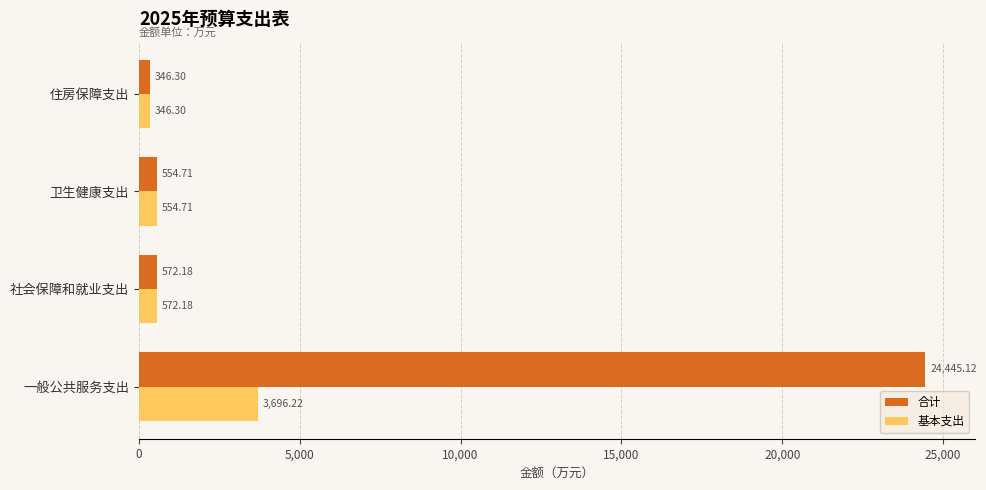

List the labels in order of 基本支出 value, smallest first.

住房保障支出, 卫生健康支出, 社会保障和就业支出, 一般公共服务支出